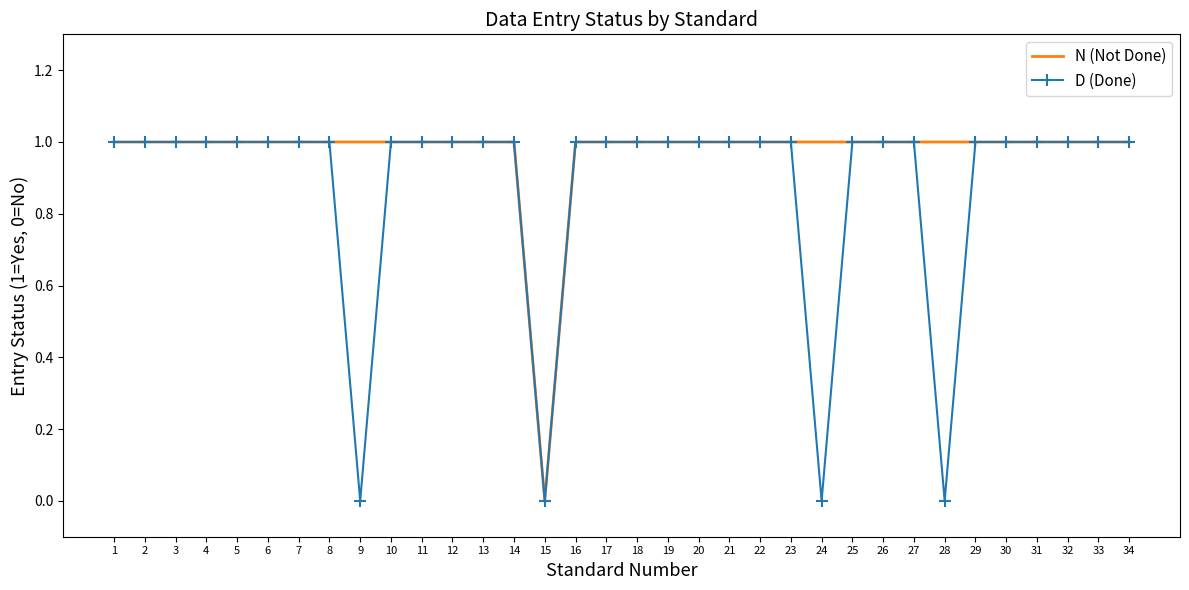

True or false: N (Not Done) has a value of 1 at 7.

True